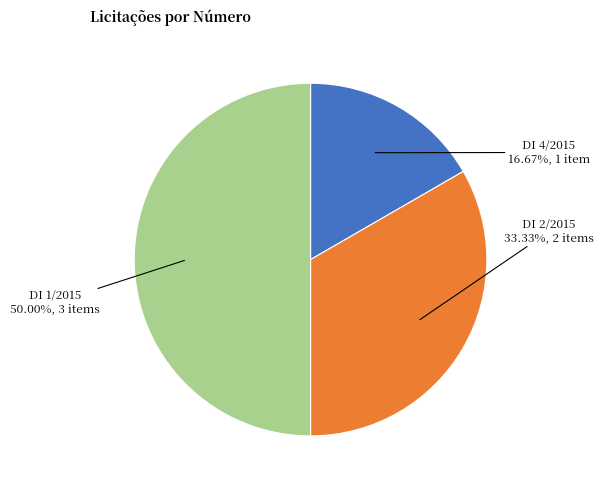

Which has a higher value, DI 4/2015 or DI 2/2015?

DI 2/2015